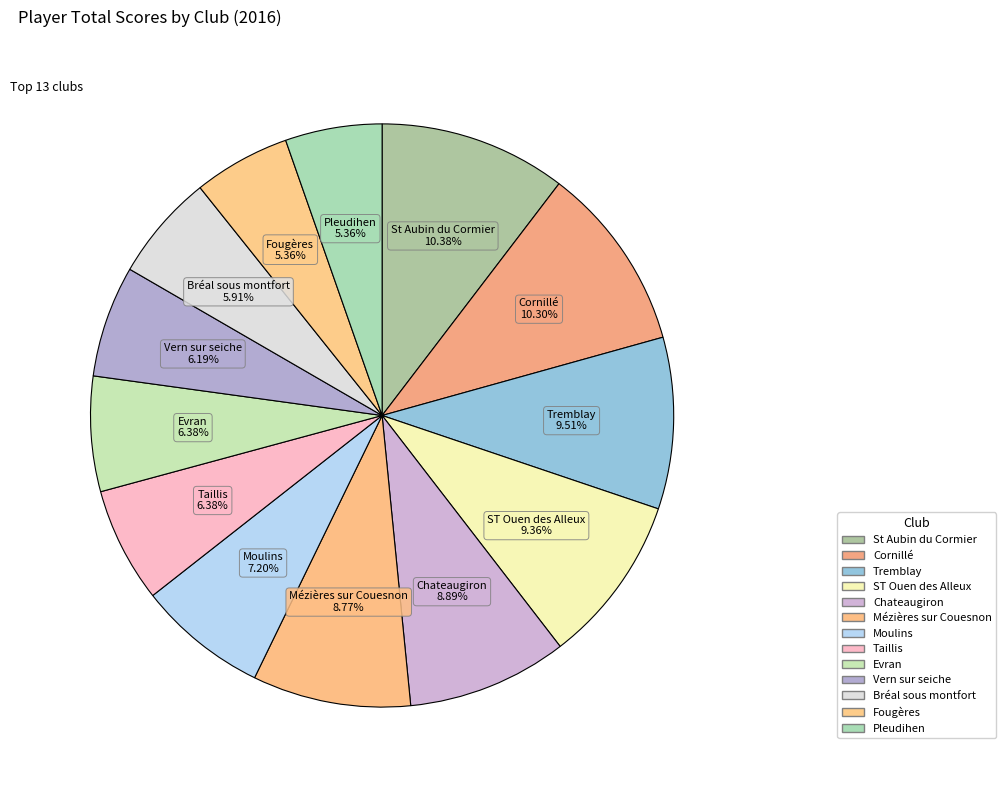

Which has a higher value, Mézières sur Couesnon or Tremblay?

Tremblay